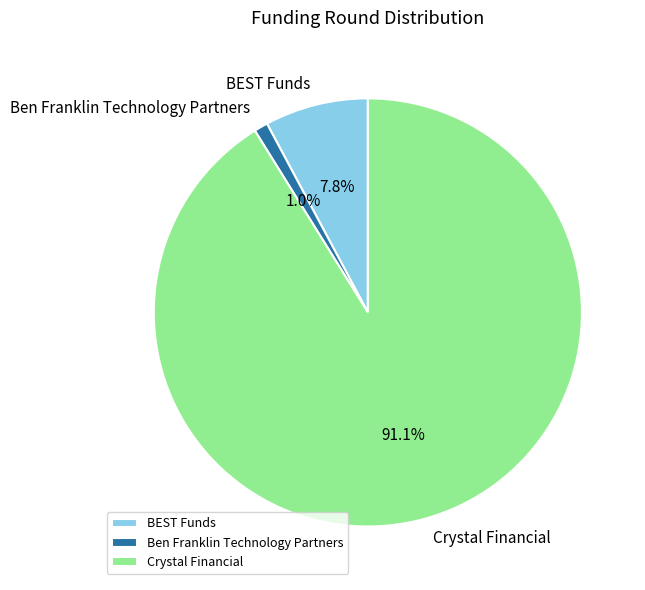

What is the smallest slice in the pie chart?

Ben Franklin Technology Partners